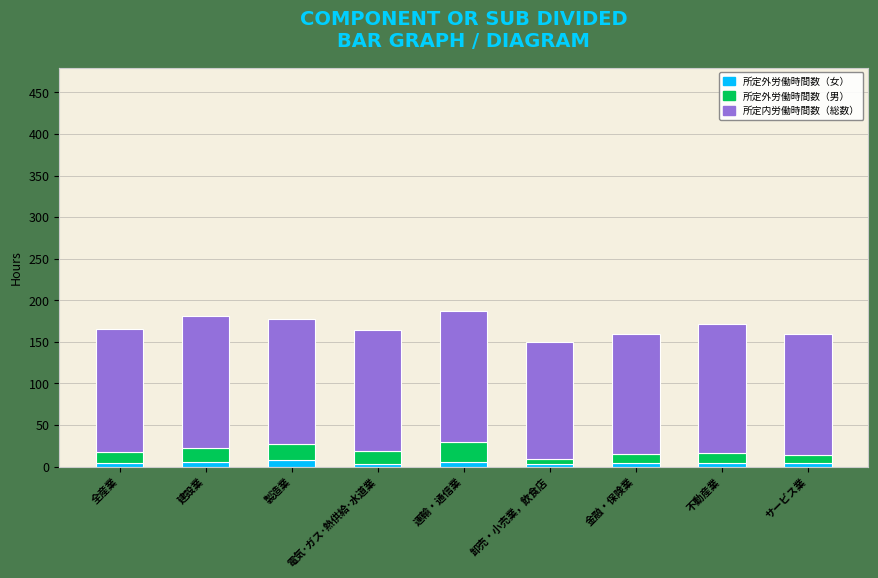

What is the total value across all series at 全産業?

165.7